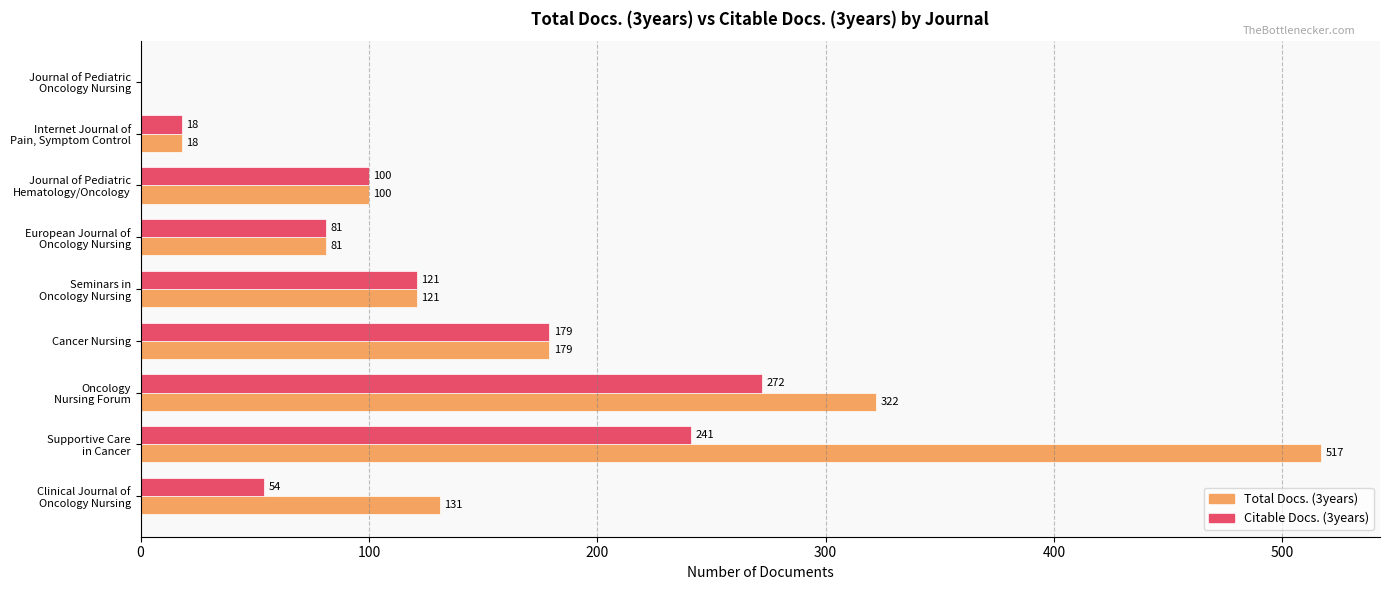

What is the maximum value shown in the chart?

517